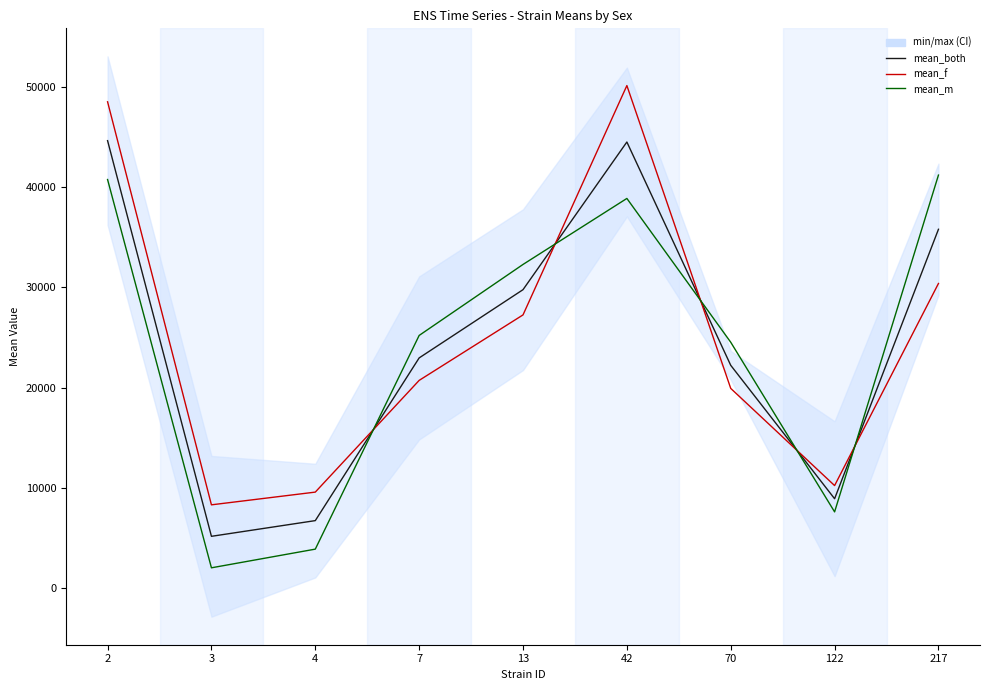

Which series ends up on top after the final intersection of mean_f and mean_both?

mean_both